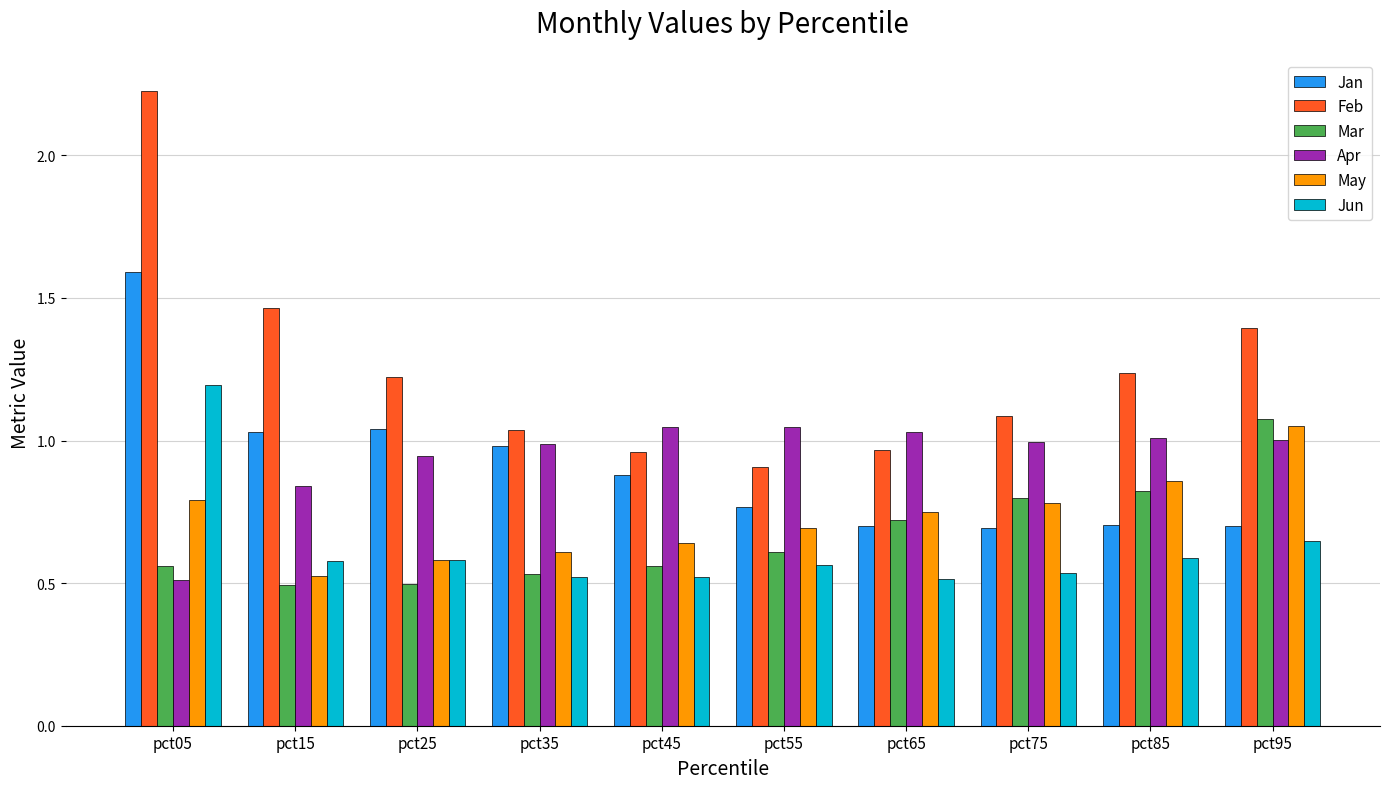

At which label does Apr reach its minimum?

pct05